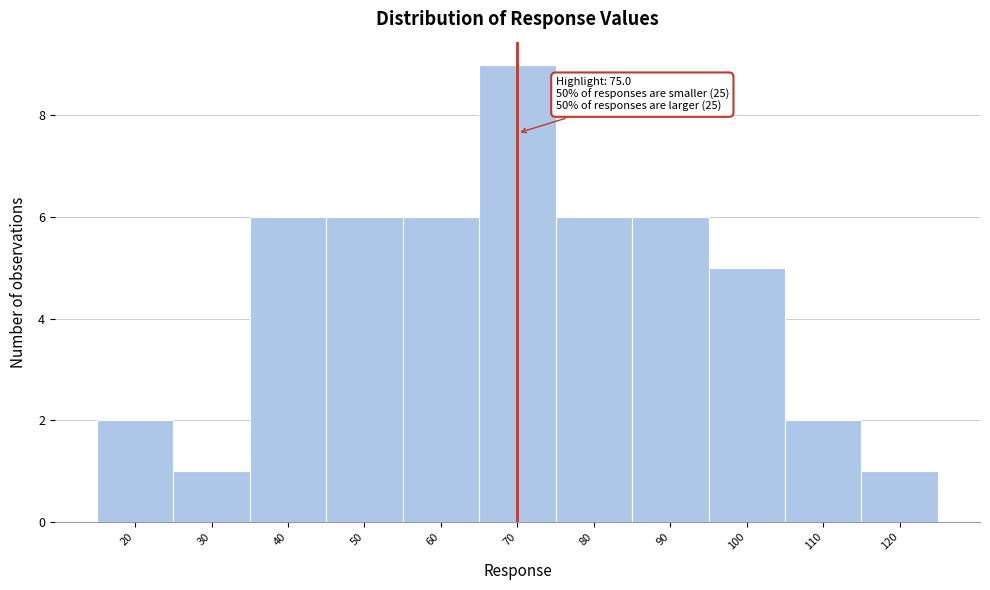

Reading right to left, list all the values displayed in this chart.

120=1	110=2	100=5	90=6	80=6	70=9	60=6	50=6	40=6	30=1	20=2